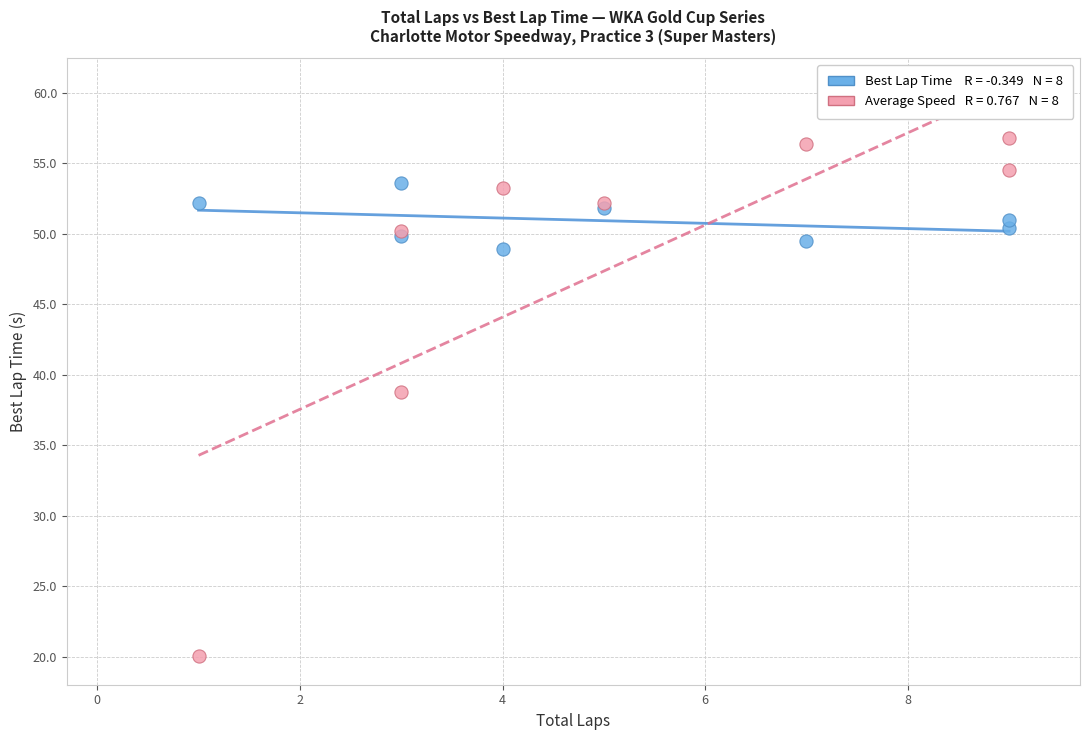

Across all series, what Y value is closest to 38?

38.8